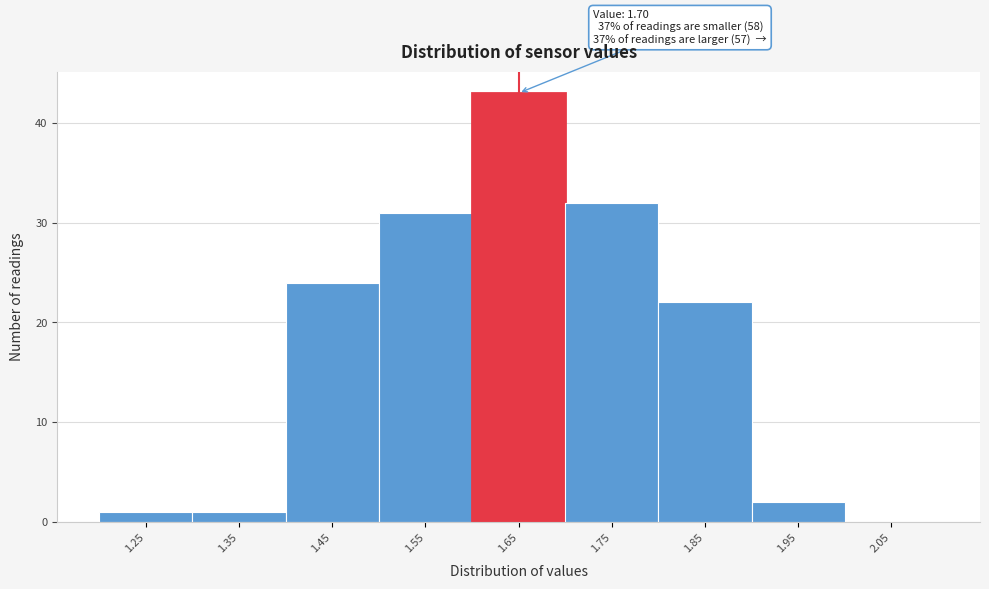

Reading left to right, extract all data points from this chart.

1.25=1	1.35=1	1.45=24	1.55=31	1.65=43	1.75=32	1.85=22	1.95=2	2.05=0